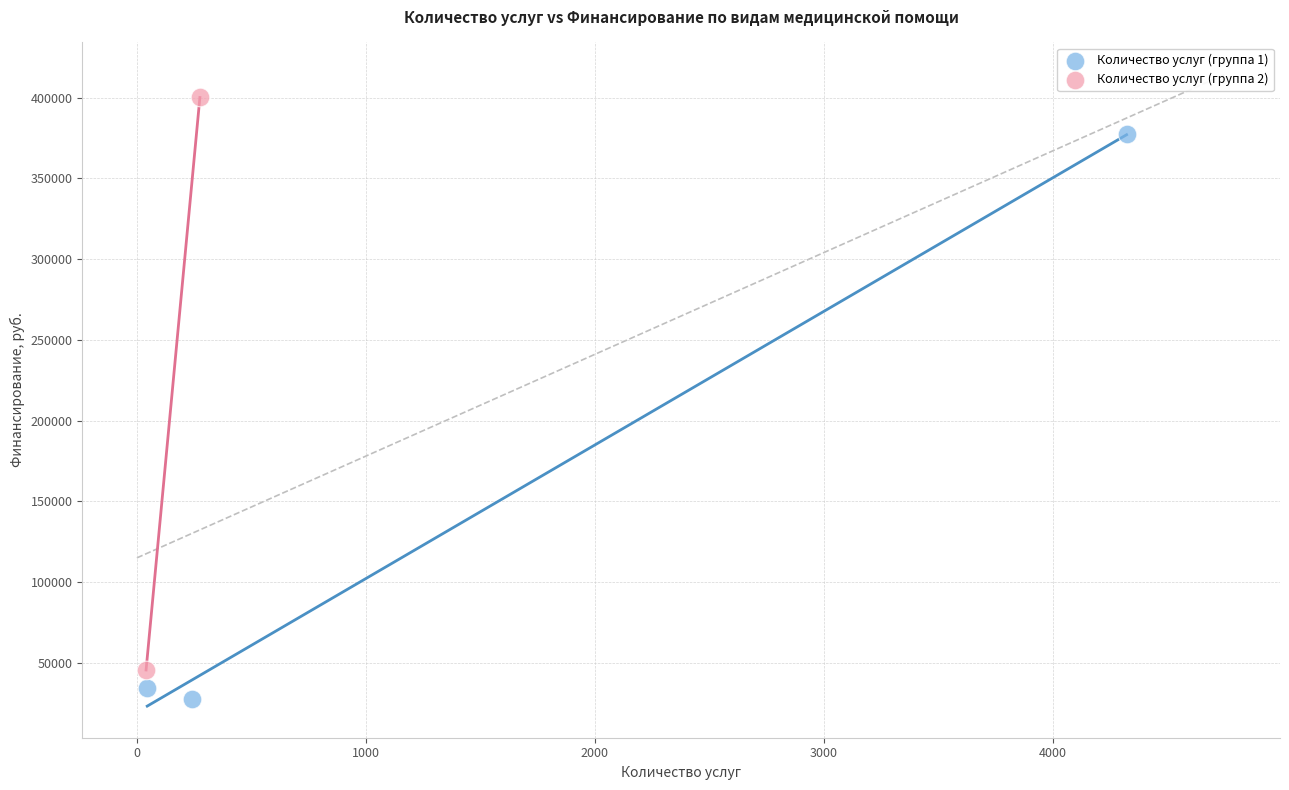

What are all the series names shown in the legend?

Количество услуг (группа 1), Количество услуг (группа 2)